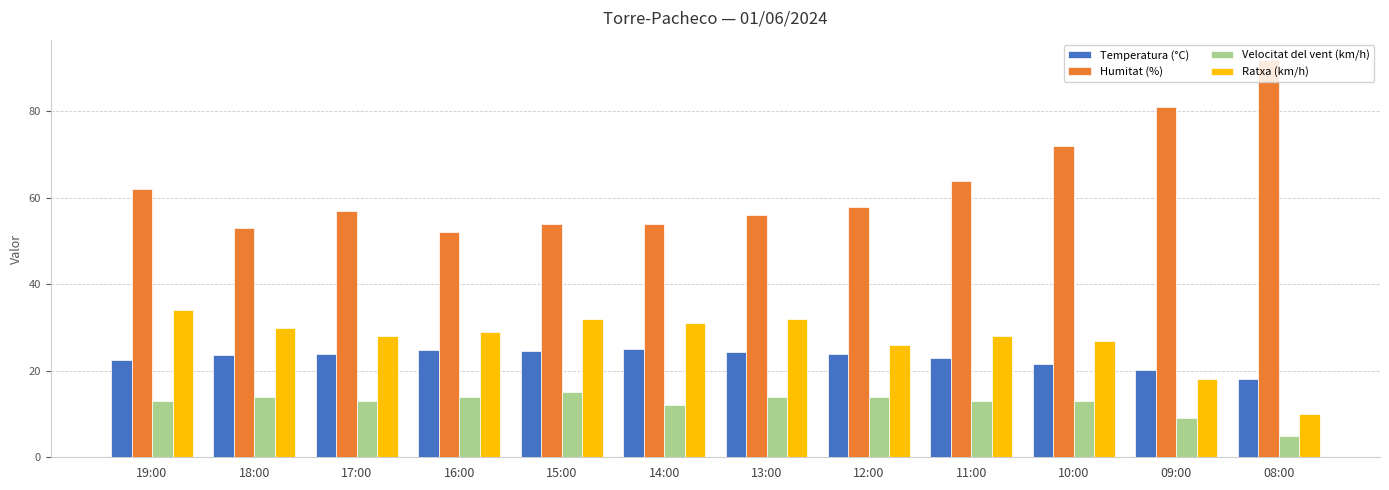

What is the sum of all Ratxa (km/h) values?

325.0